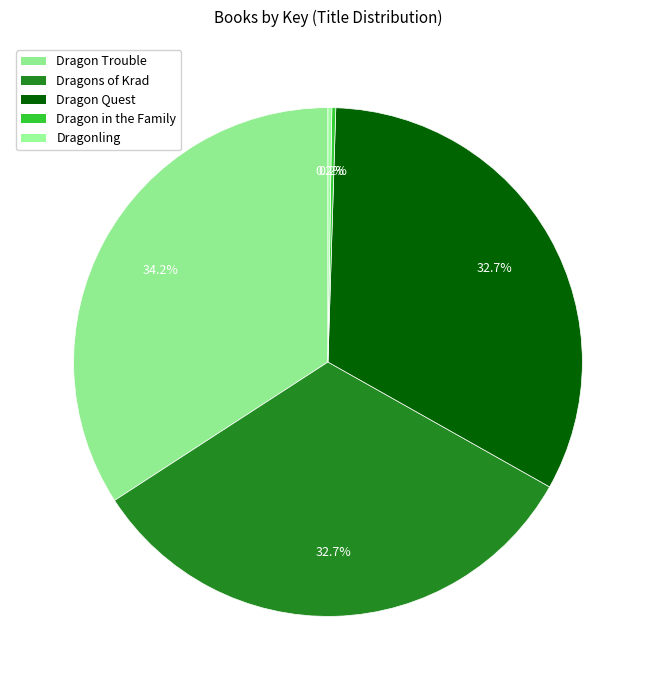

How much of the chart is everything except Dragon in the Family?

99.8%